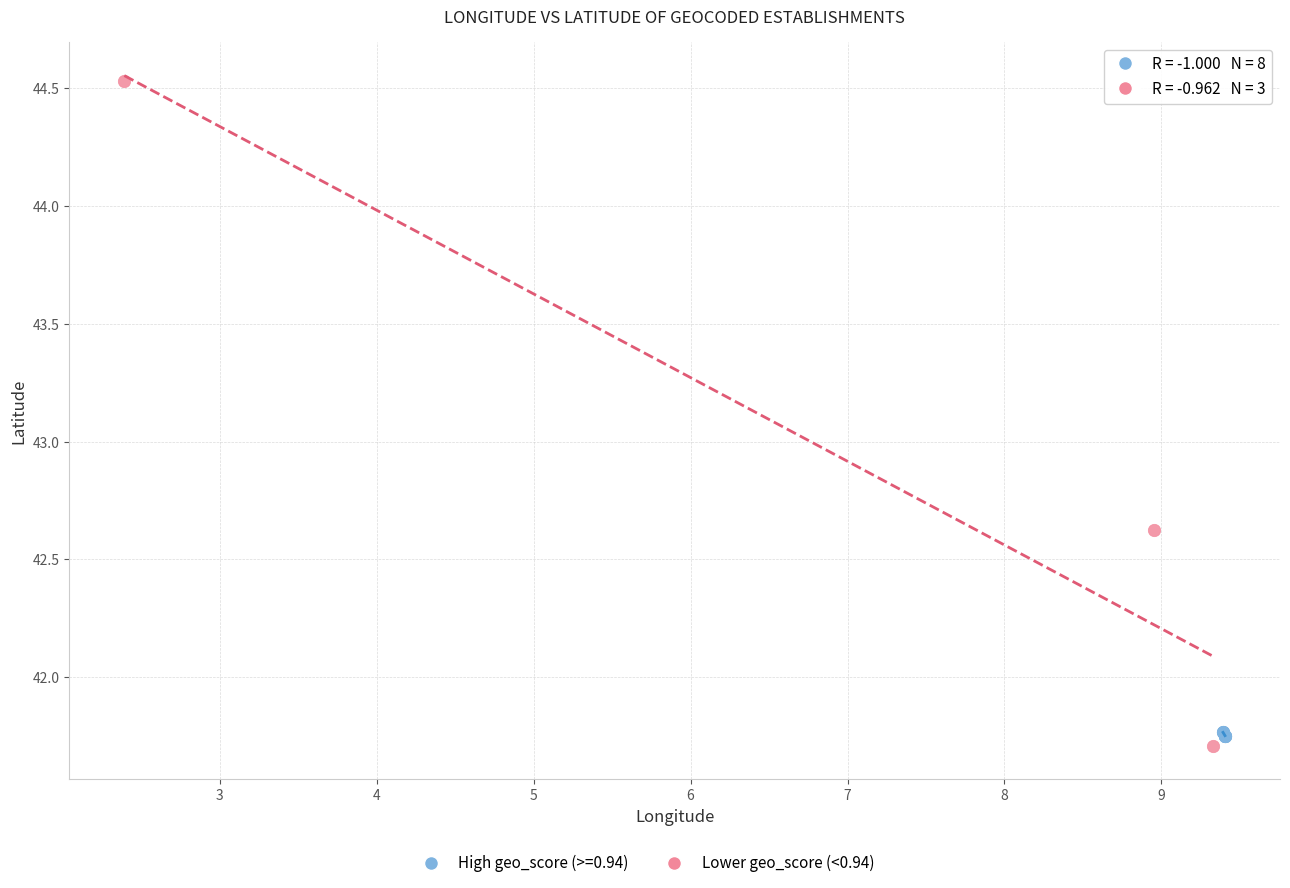

Which series has the largest Y range (max minus min)?

Lower geo_score (<0.94)